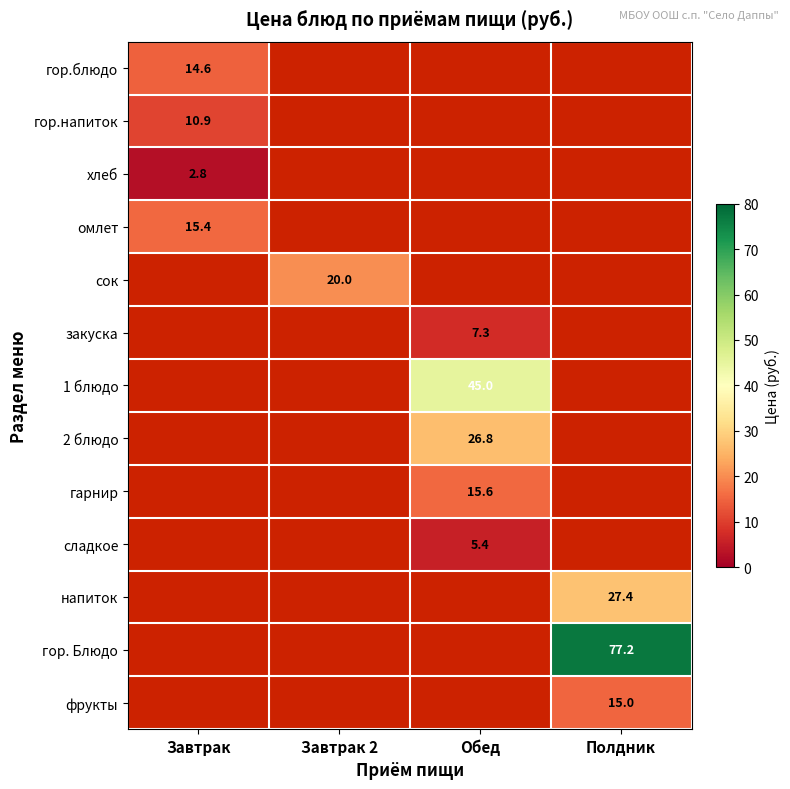

What is the minimum value shown in the chart?

2.8